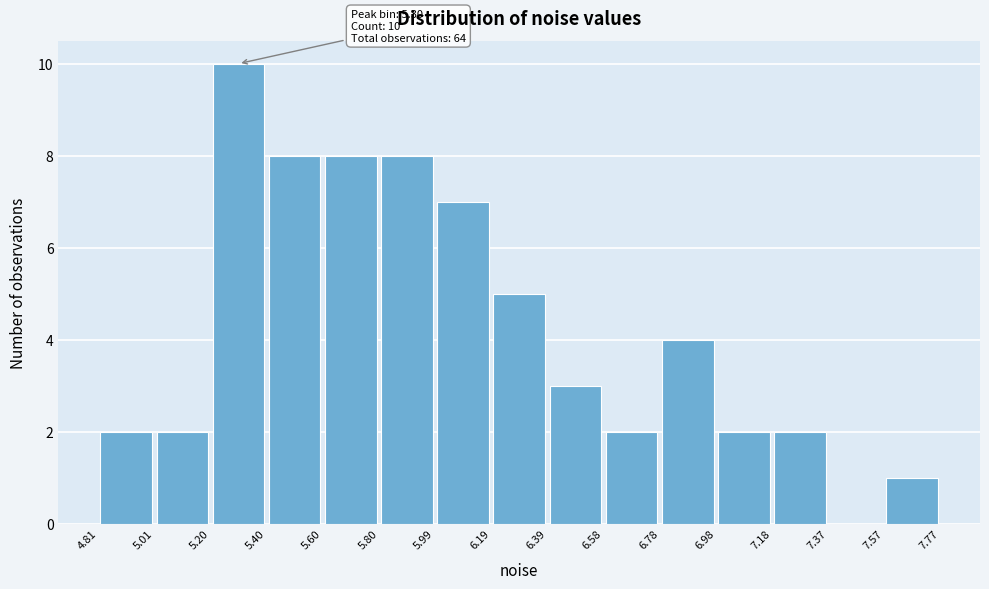

Over which range of the x-axis is the bar tallest?

5.20 to 5.40